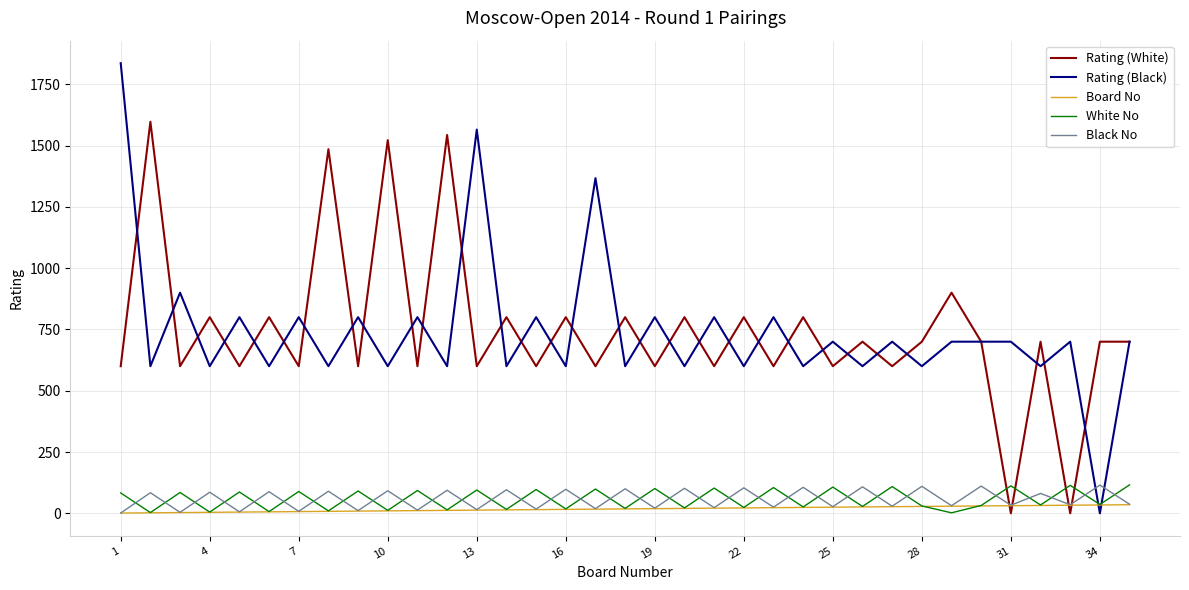

Which series has the widest spread of values?

Rating (Black)